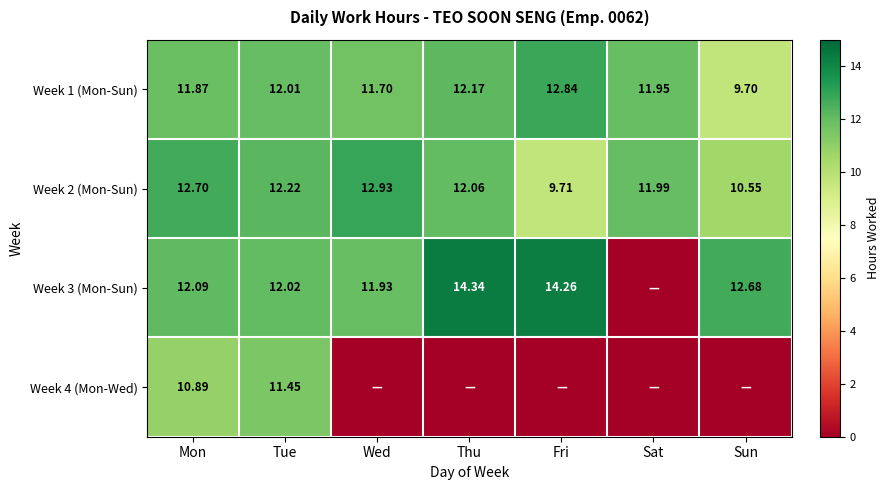

What is the minimum value for Week 2 (Mon-Sun)?

9.7